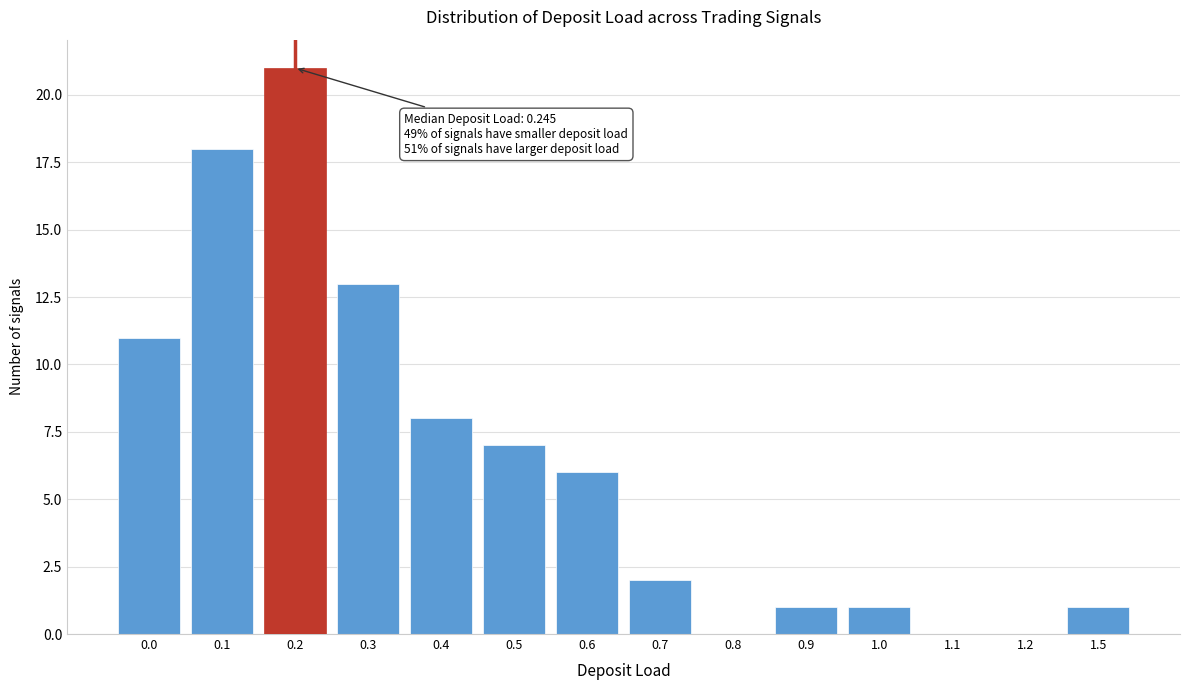

Reading left to right, extract all data points from this chart.

0.0=11	0.1=18	0.2=21	0.3=13	0.4=8	0.5=7	0.6=6	0.7=2	0.8=0	0.9=1	1.0=1	1.1=0	1.2=0	1.5=1